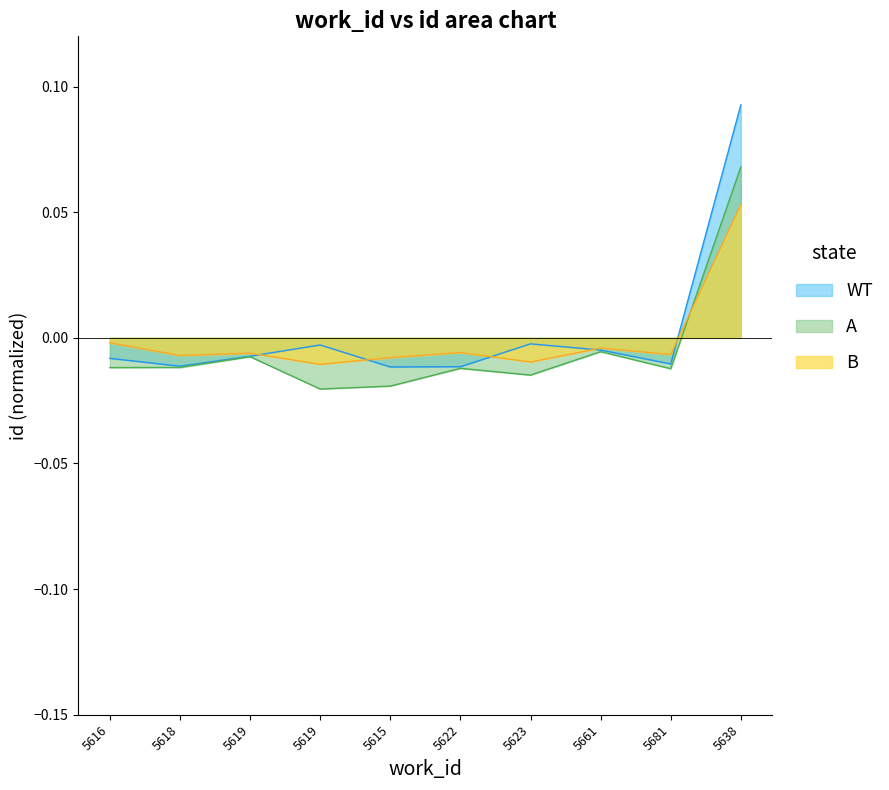

Reading left to right, extract all data points from this chart.

-0.0	-0.0	-0.0	-0.0	-0.0	-0.0	-0.0	-0.0	-0.0	0.1